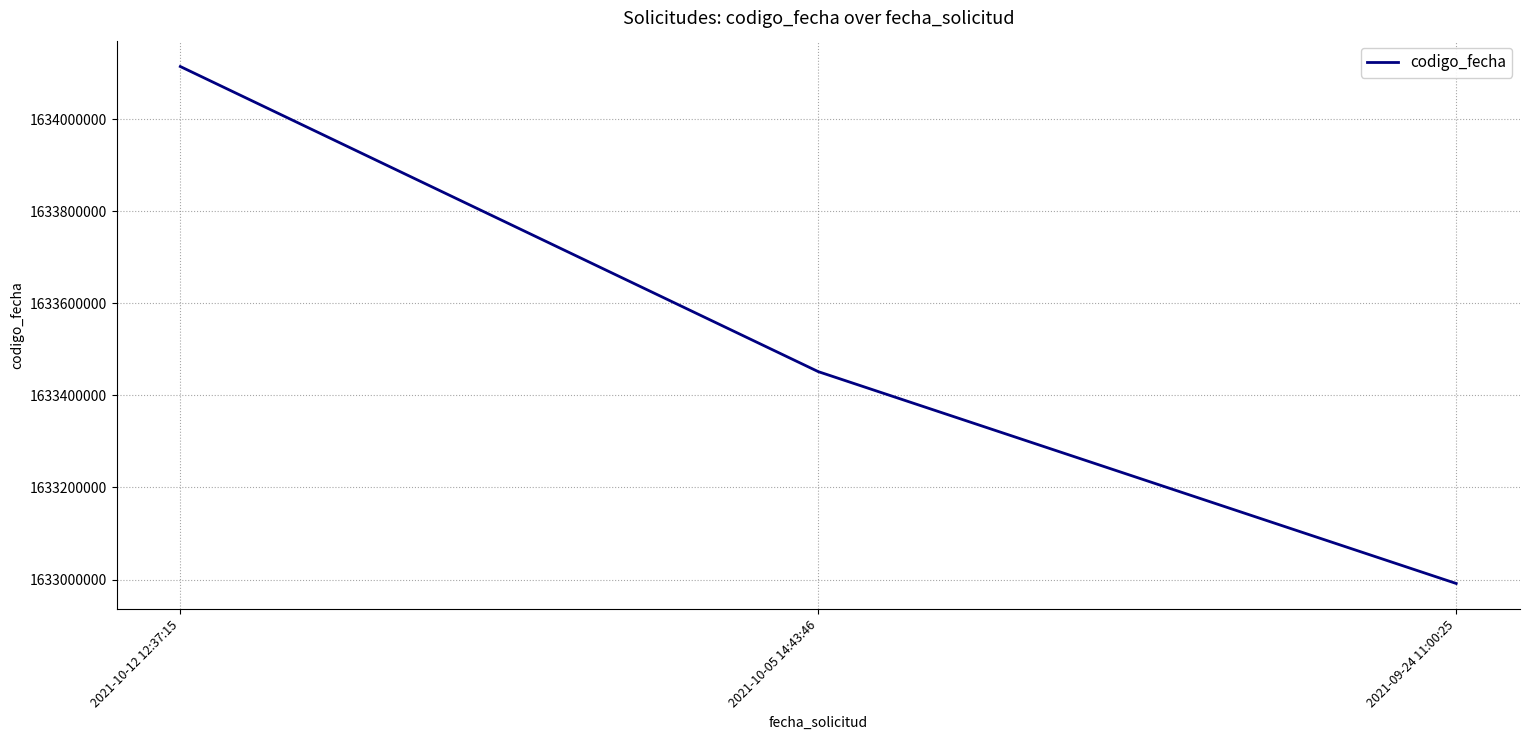

What position from the left is 2021-10-05 14:43:46?

2